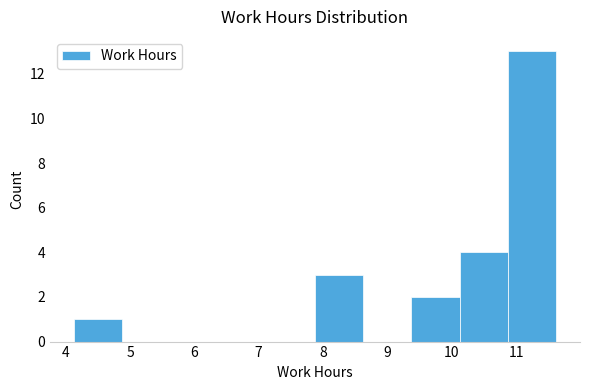

Reading left to right, transcribe this chart: for each bar, give the range it covers on the x-axis and its height. Neither the bar edges nor the heights are printed on the chart, so give them approximately, as read against the axes.

4.1 to 4.9: 1
4.9 to 5.6: 0
5.6 to 6.4: 0
6.4 to 7.1: 0
7.1 to 7.9: 0
7.9 to 8.6: 3
8.6 to 9.4: 0
9.4 to 10.1: 2
10.1 to 10.9: 4
10.9 to 11.6: 13